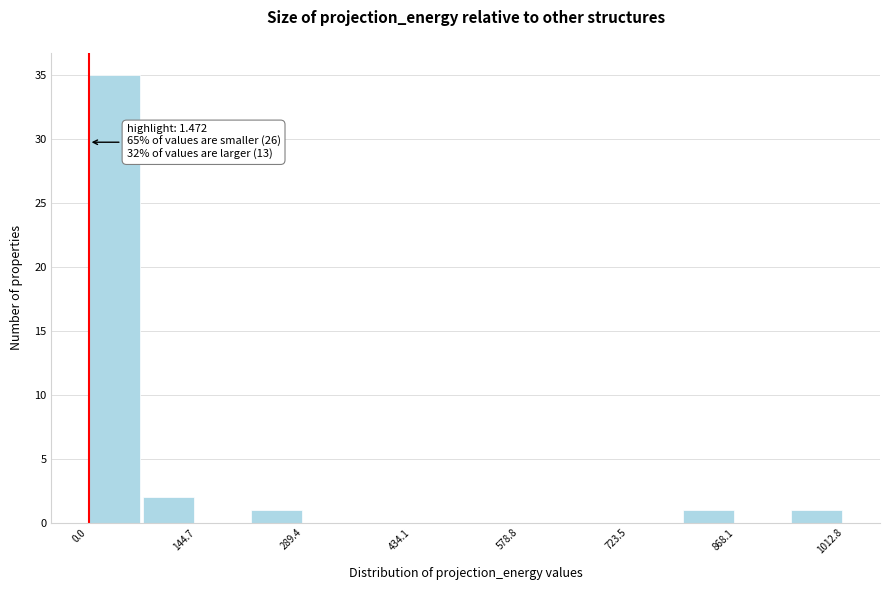

Around what value on the x-axis is the tallest bar? Give the approximate position of its centre, as read against the axis.

40